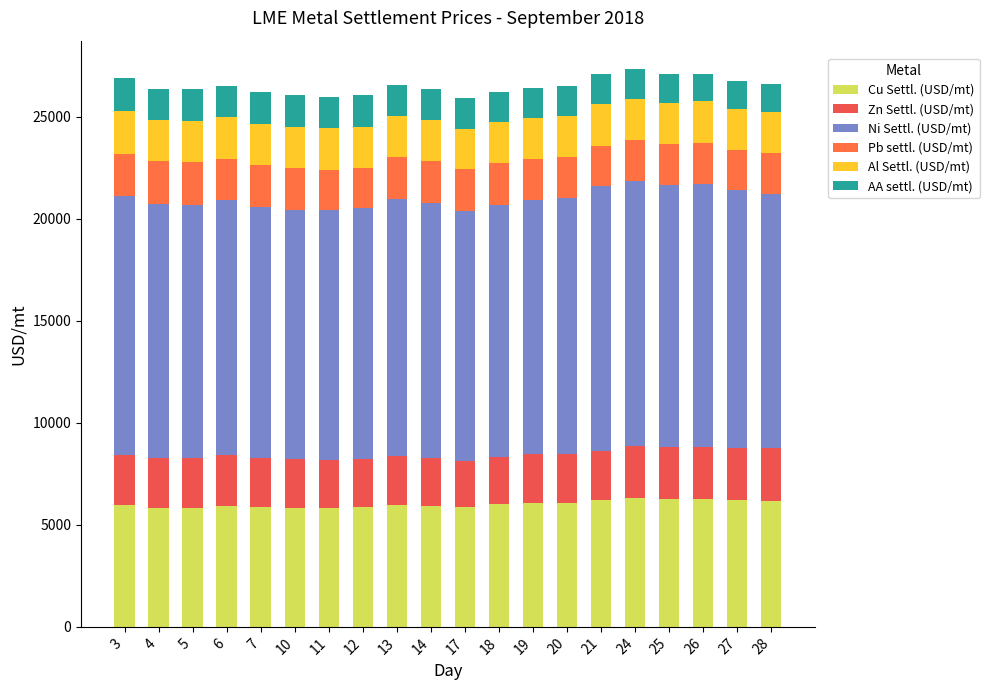

How many series are shown in this chart?

6